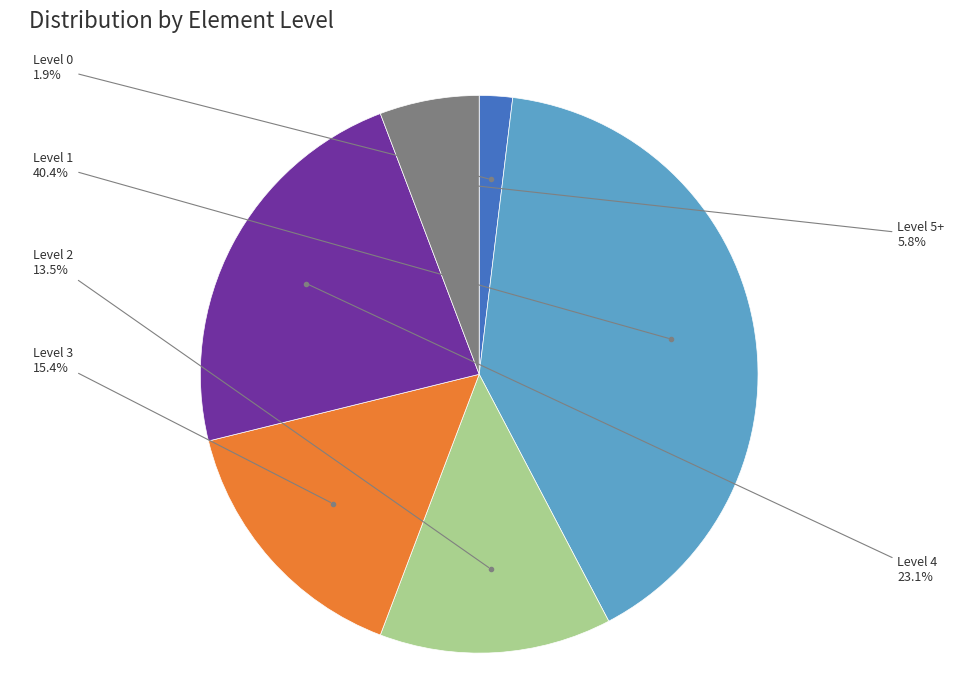

What is the smallest slice in the pie chart?

Level 0